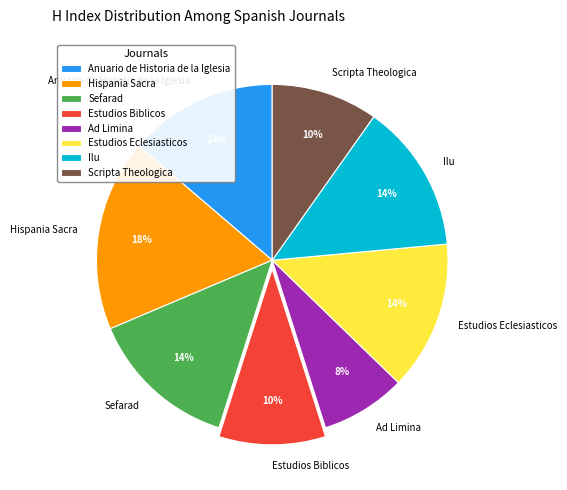

Do Estudios Eclesiasticos and Ilu together represent more than half of the pie?

No